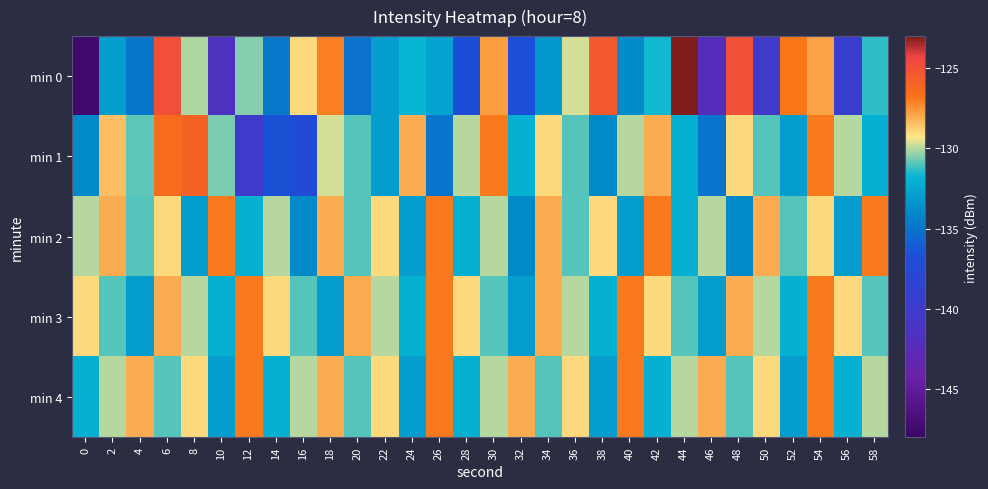

At which category is the sum across all series the highest?

54